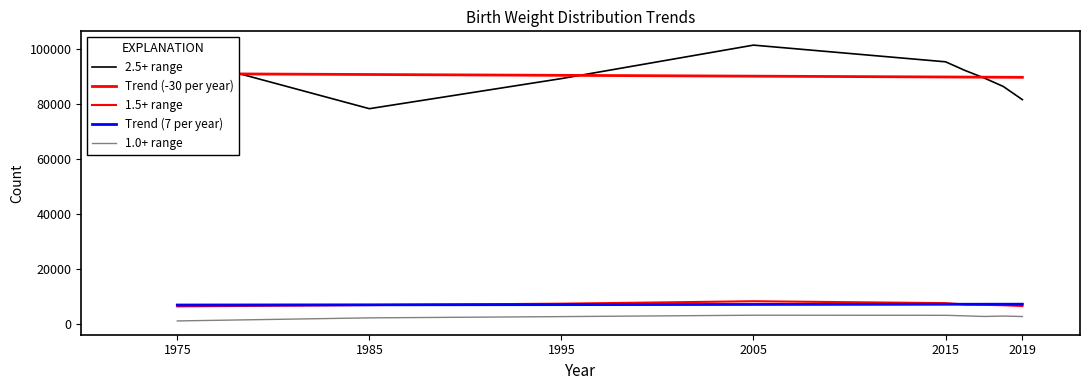

Is it true that Trend (7 per year) equals 6893.1 at 1985?

True